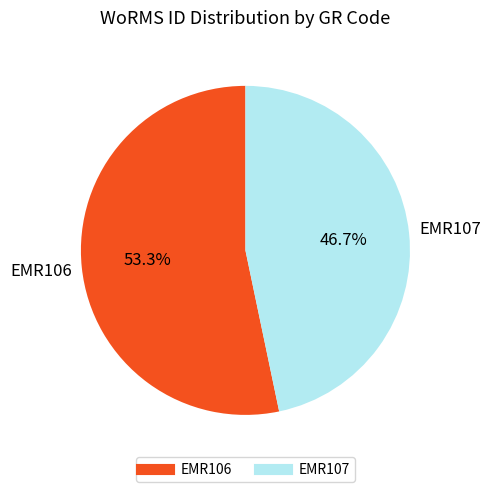

What percentage is the EMR106 slice, to the nearest percent?

53%